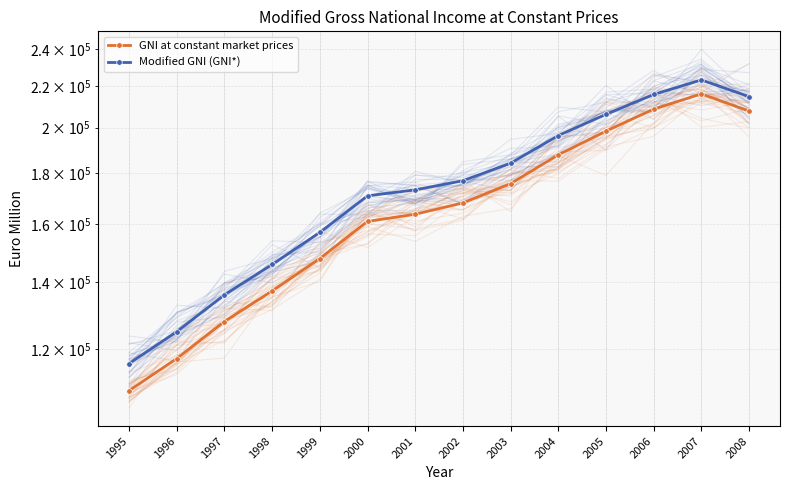

Is it true that GNI at constant market prices equals 47654 at 2007?

False